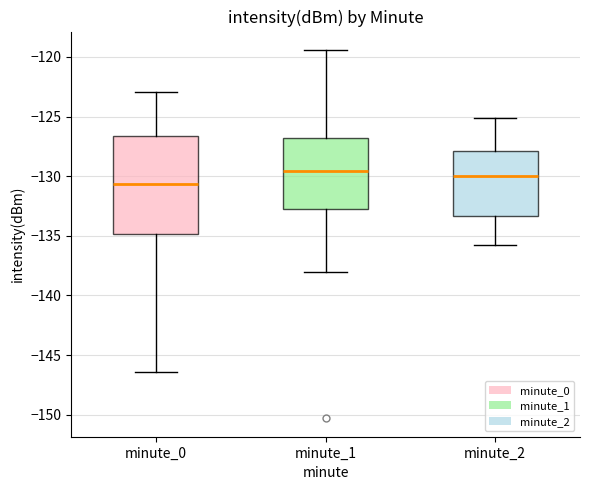

Reading left to right, transcribe this box plot: for each box, give where its median line is, the range the box spans, and where its two whiskers end, as read against the y-axis. The values are not printed on the chart, so give them approximately, as read against the axis.

minute_0: median -130.5, box -135.0 to -126.5, whiskers -146.5 to -123.0
minute_1: median -129.5, box -133.0 to -127.0, whiskers -138.0 to -119.5
minute_2: median -130.0, box -133.5 to -128.0, whiskers -136.0 to -125.0